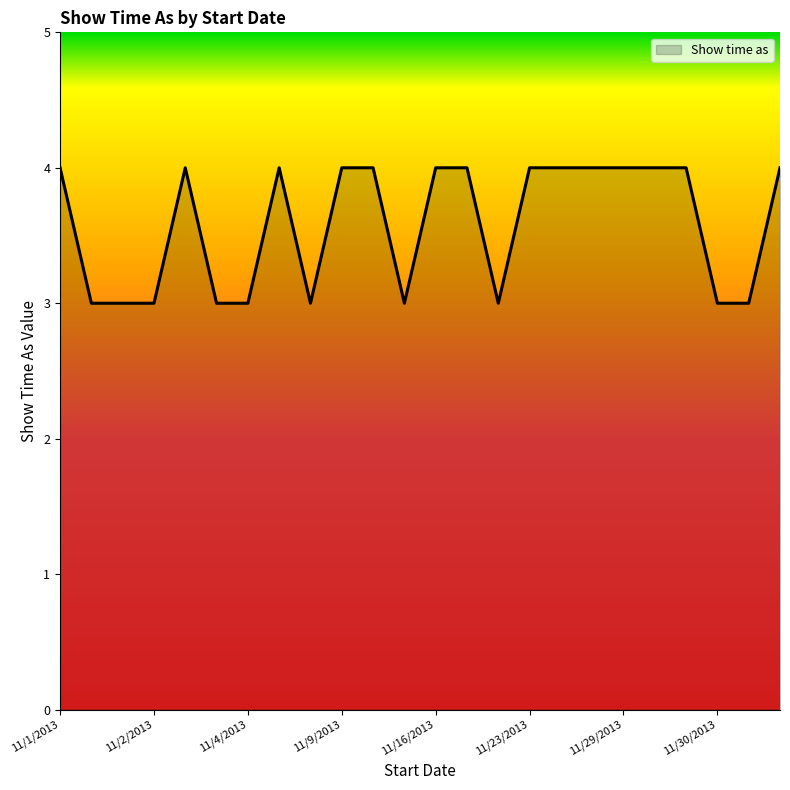

What is the greatest value displayed?

4